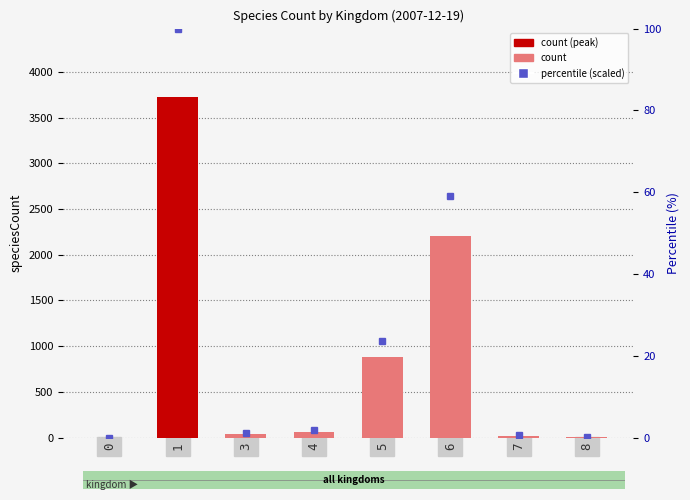

At which label does speciesCount reach its peak?

1